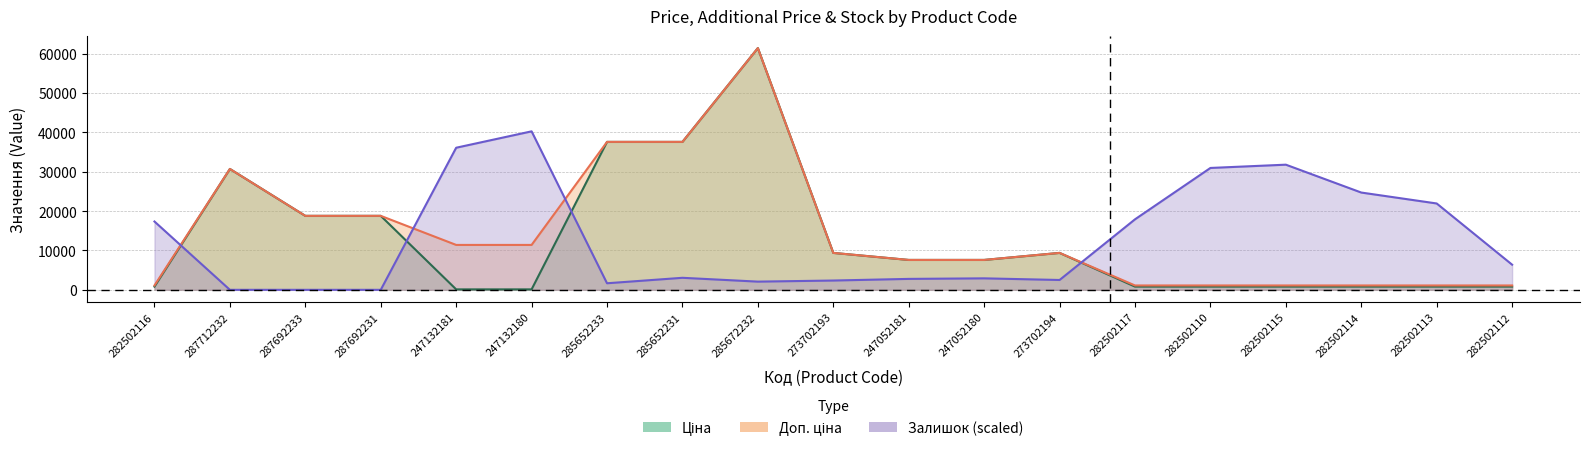

What is the difference between the highest and lowest values at 247052180?

4680.0